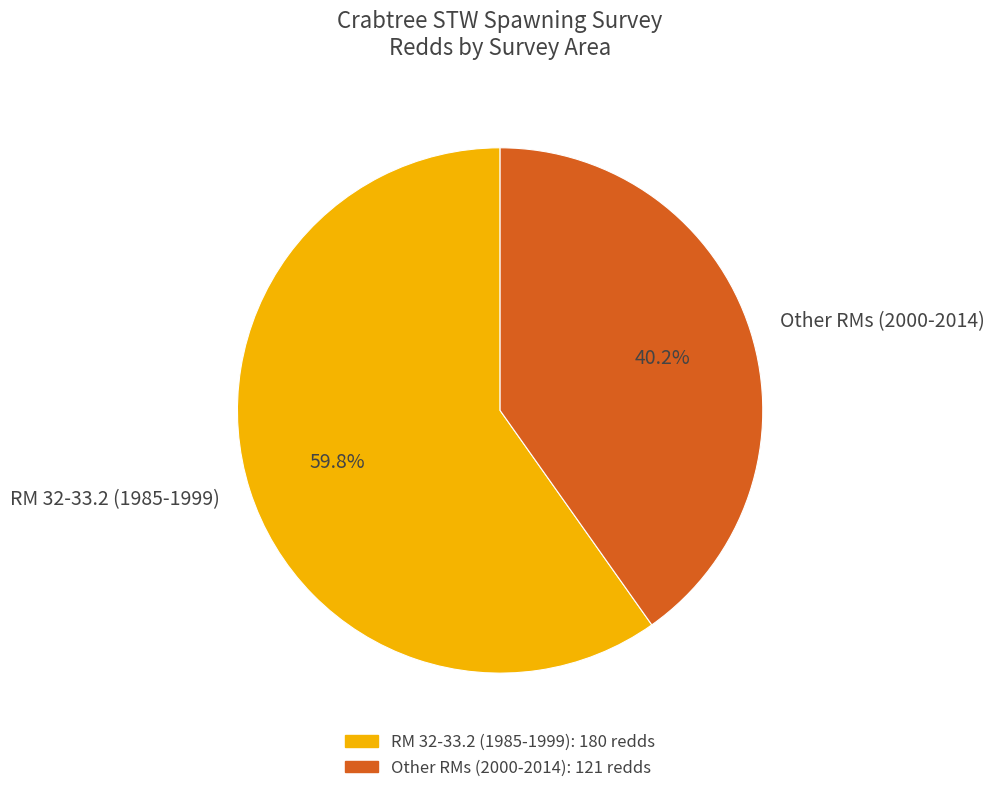

What is the largest slice in the pie chart?

RM 32-33.2 (1985-1999)